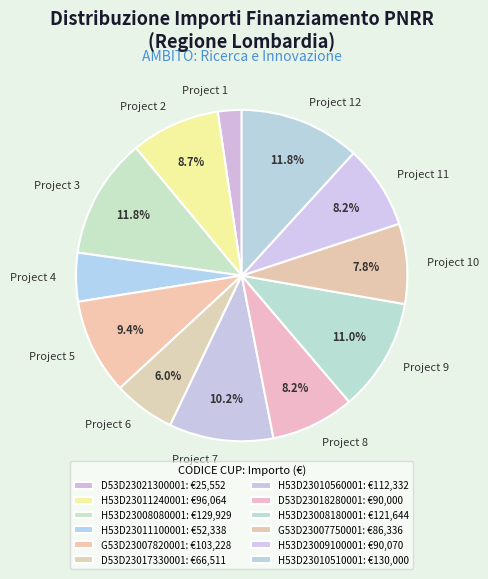

How many segments does this pie chart have?

12